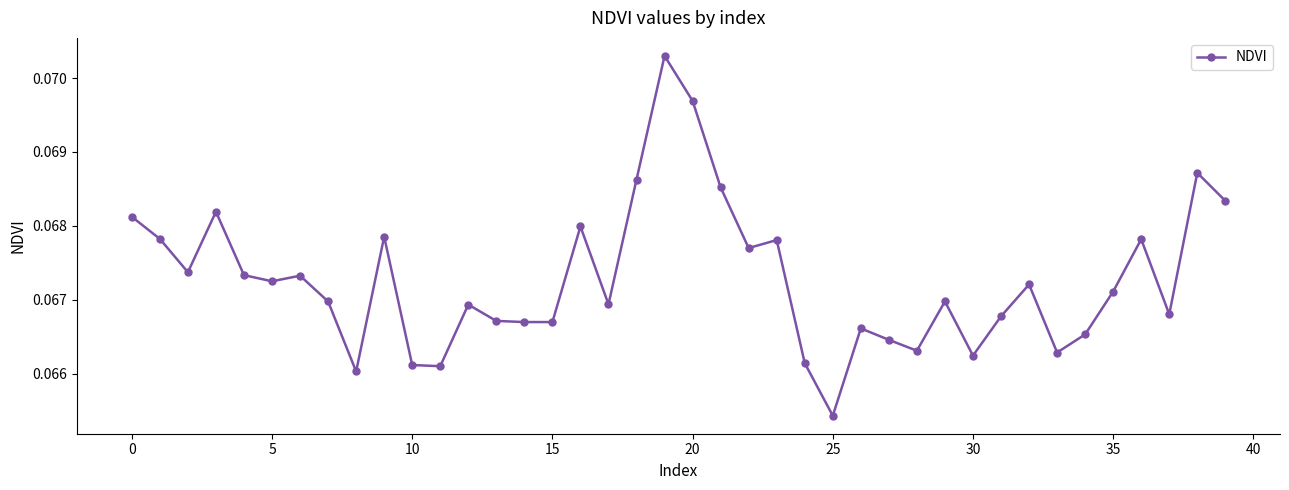

How many lines are shown in the chart?

1